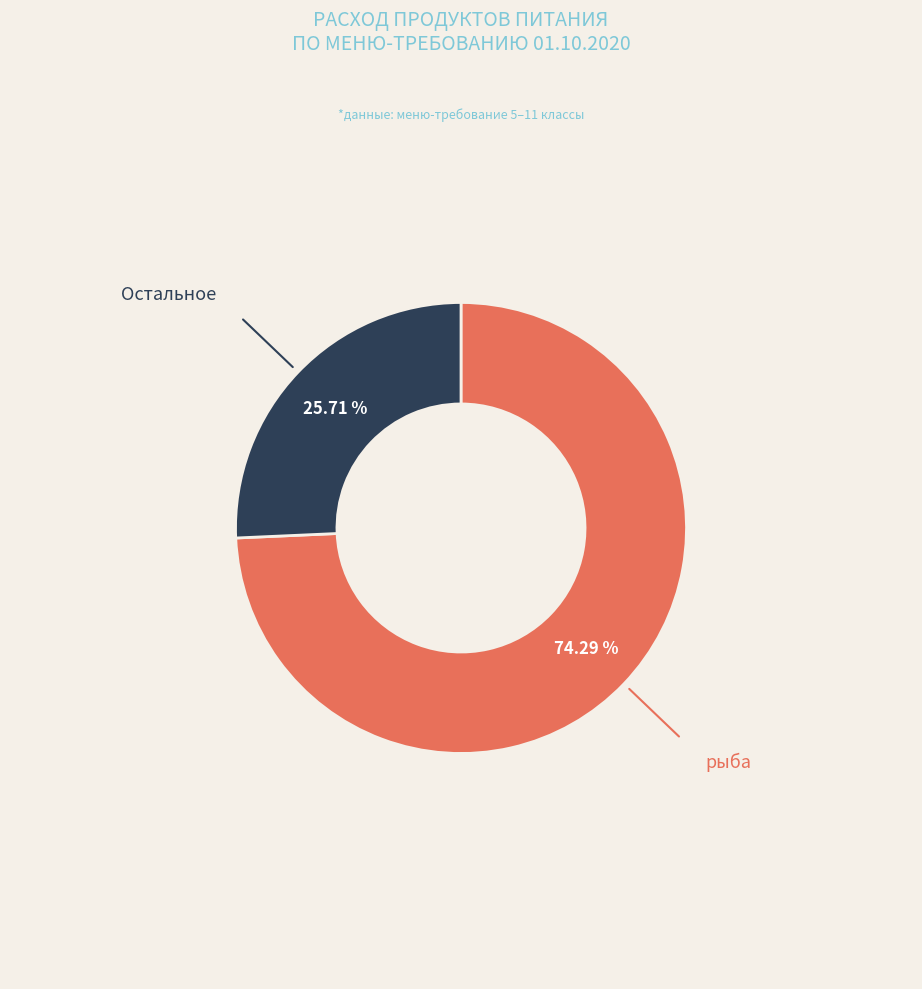

Does рыба account for over 50% of the chart?

Yes